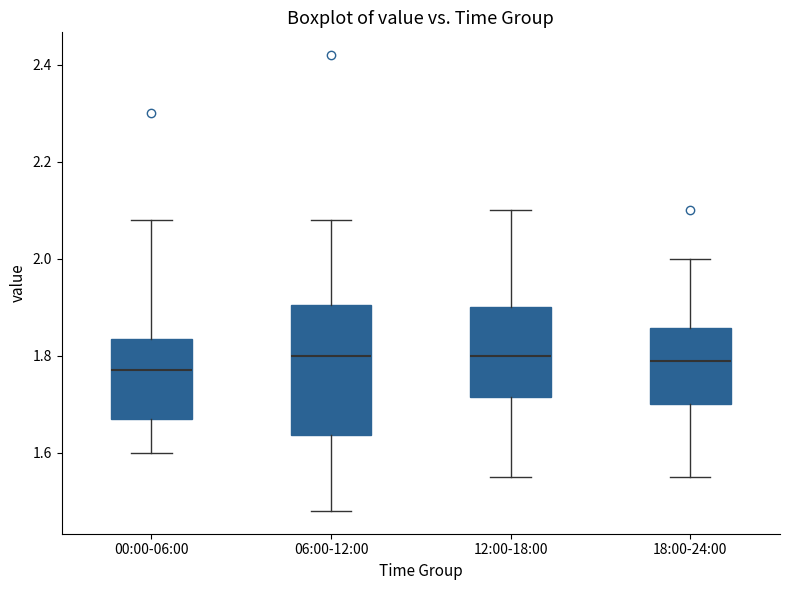

Reading left to right, read every box against the y-axis: the position of its median line, the range the box covers, and the ends of its whiskers. The values are not printed on the chart, so give them approximately, as read against the axis.

00:00-06:00: median 1.78, box 1.68 to 1.84, whiskers 1.60 to 2.08
06:00-12:00: median 1.80, box 1.64 to 1.90, whiskers 1.48 to 2.08
12:00-18:00: median 1.80, box 1.72 to 1.90, whiskers 1.56 to 2.10
18:00-24:00: median 1.80, box 1.70 to 1.86, whiskers 1.56 to 2.00